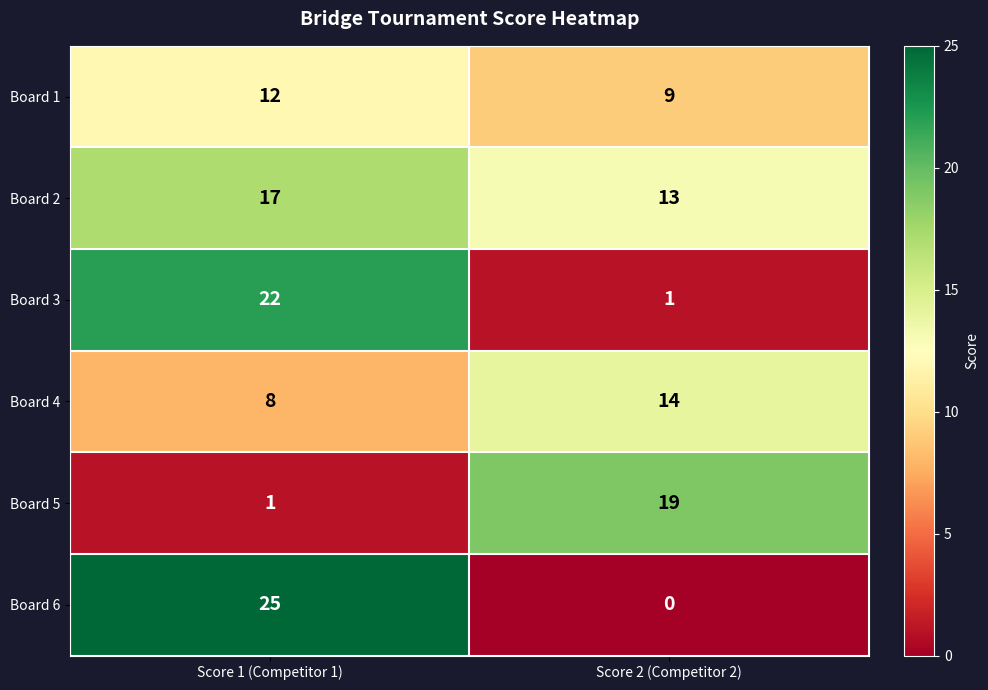

What is the total value across all series at Score 2 (Competitor 2)?

56